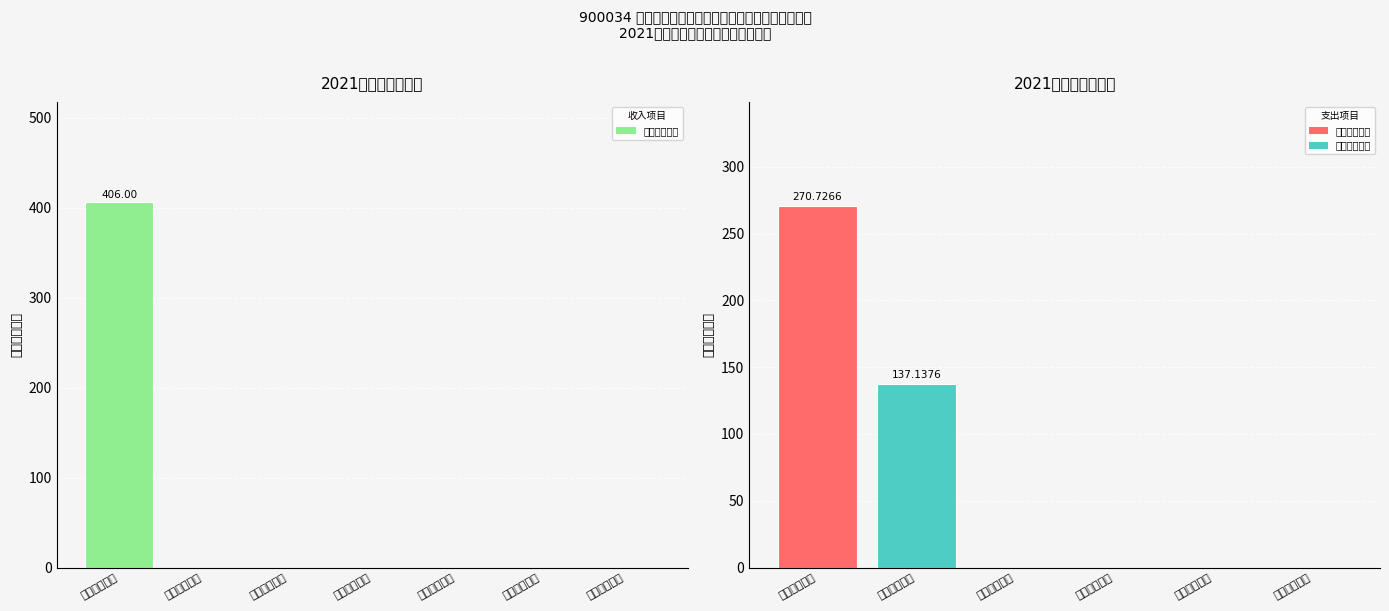

Does the chart contain any negative values?

No